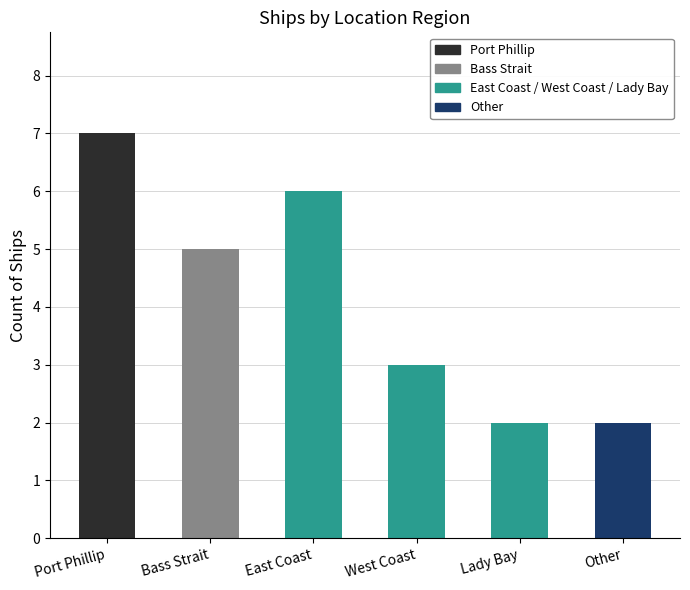

Reading right to left, extract all data points from this chart.

Other=2	Lady Bay=2	West Coast=3	East Coast=6	Bass Strait=5	Port Phillip=7